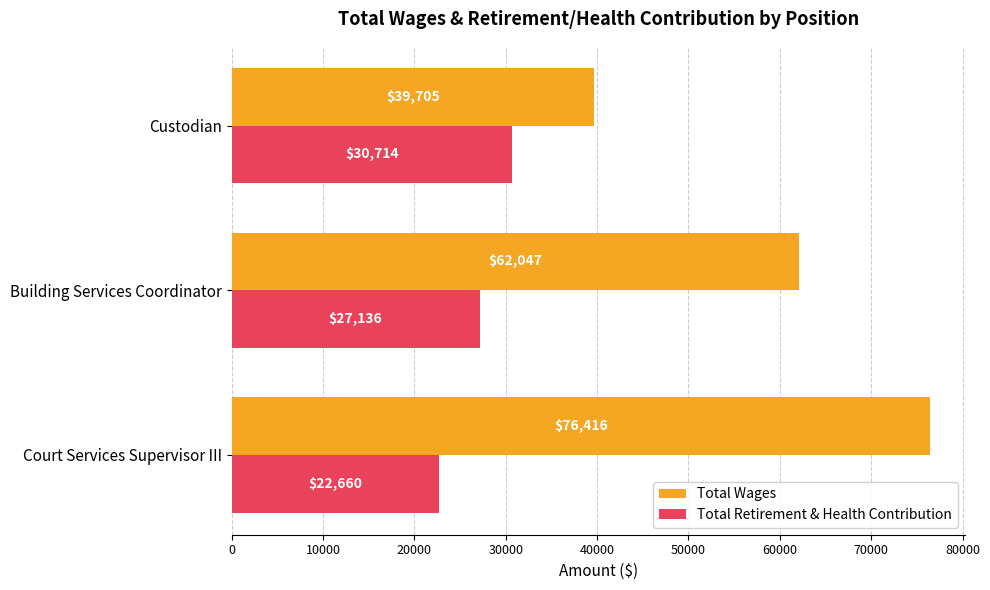

List the series in order of their overall mean, highest first.

Total Wages, Total Retirement & Health Contribution